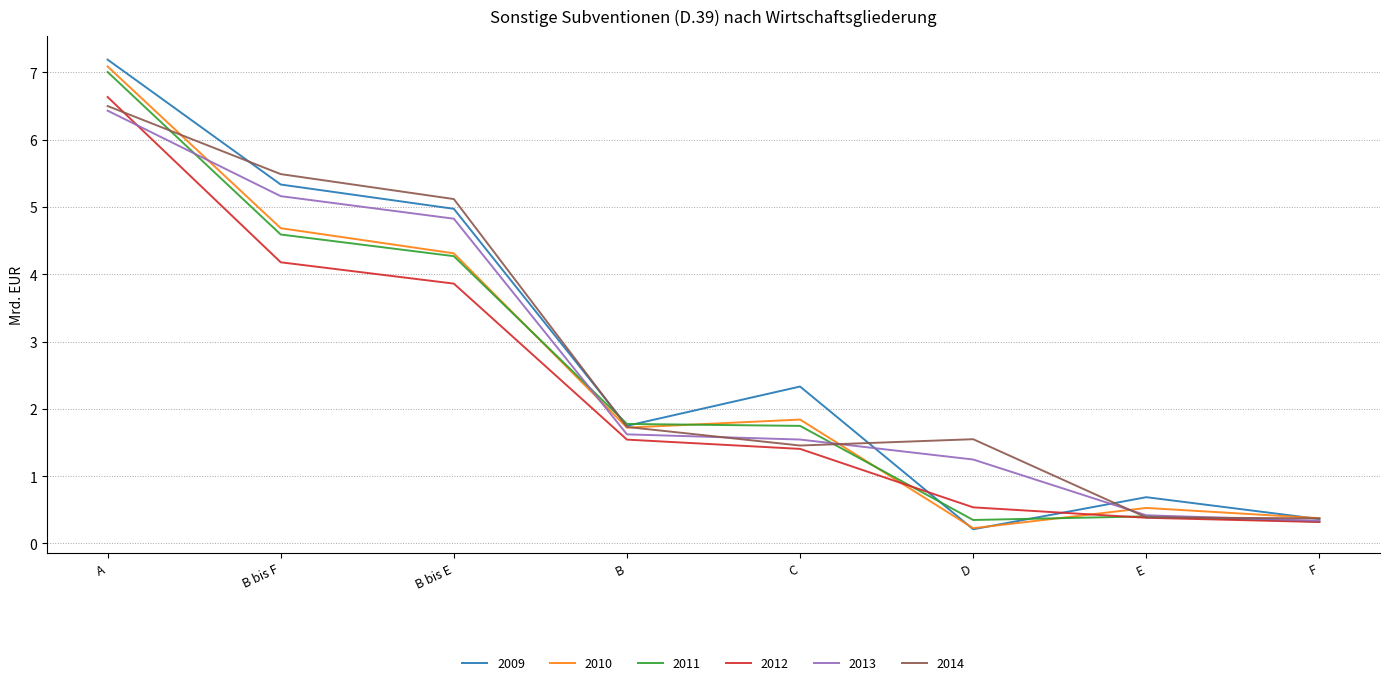

At which category is the sum across all series the highest?

A